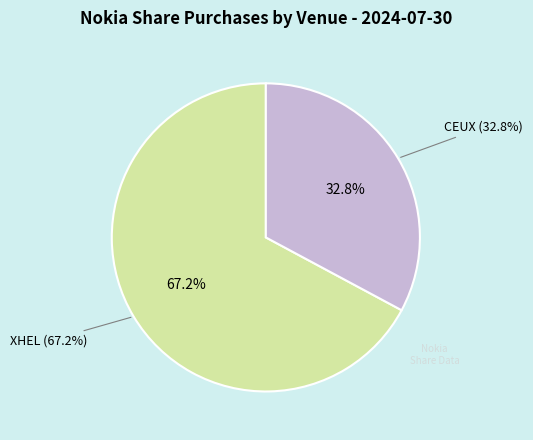

Which category accounts for the majority?

XHEL